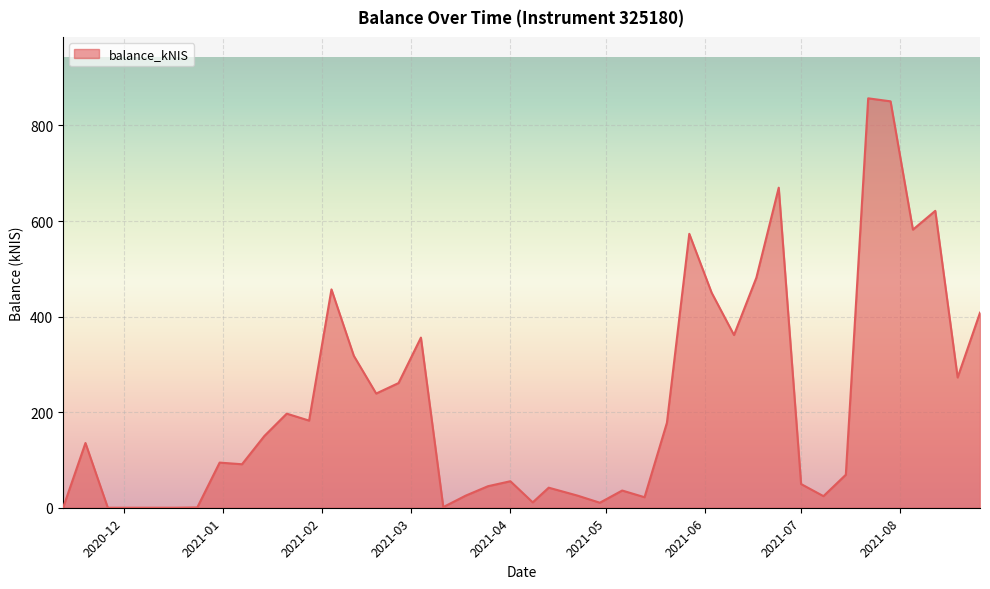

What is the difference between the maximum and minimum values?

856.7